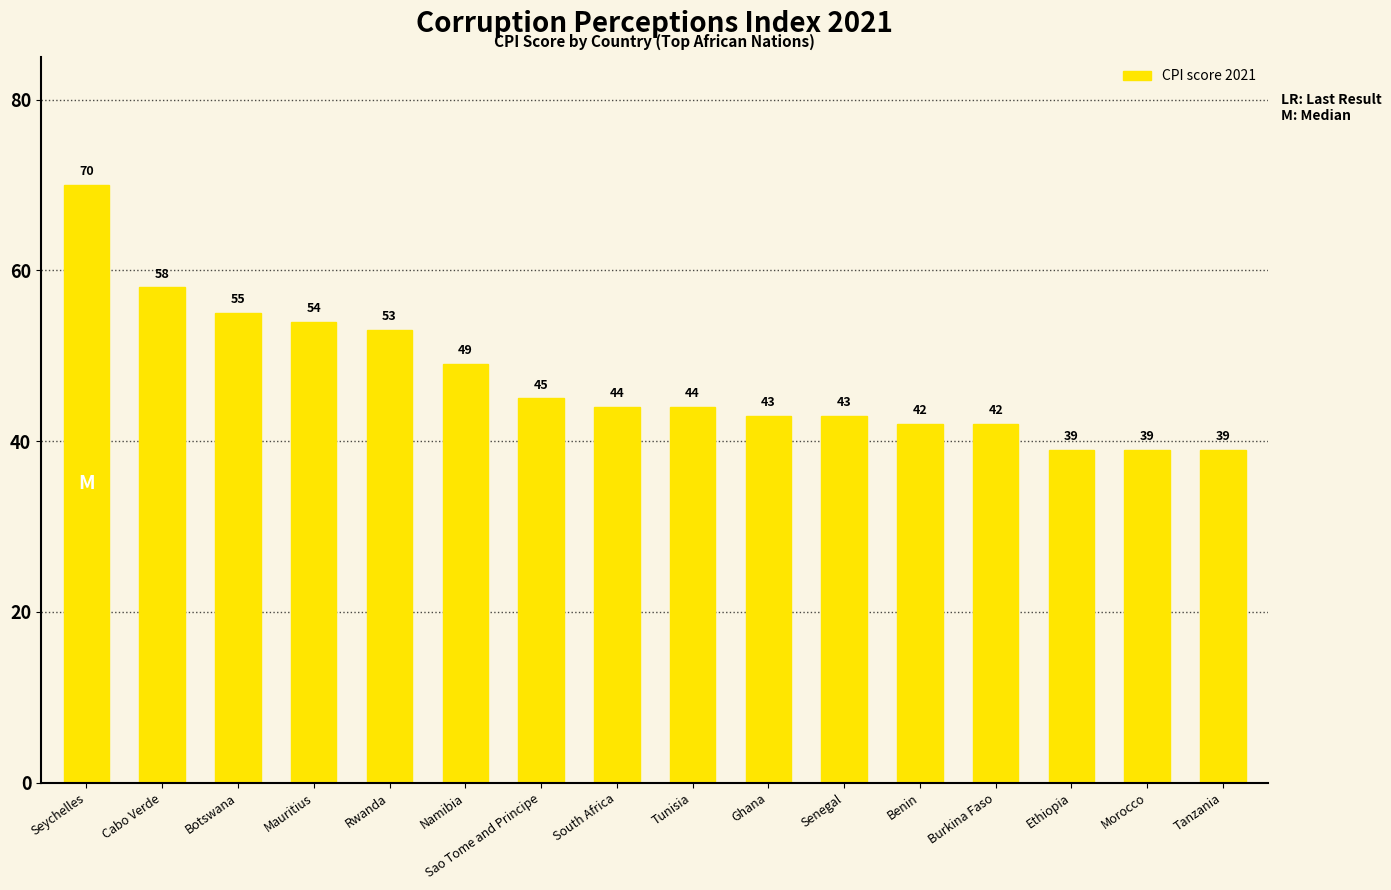

How many bars are there in total?

16